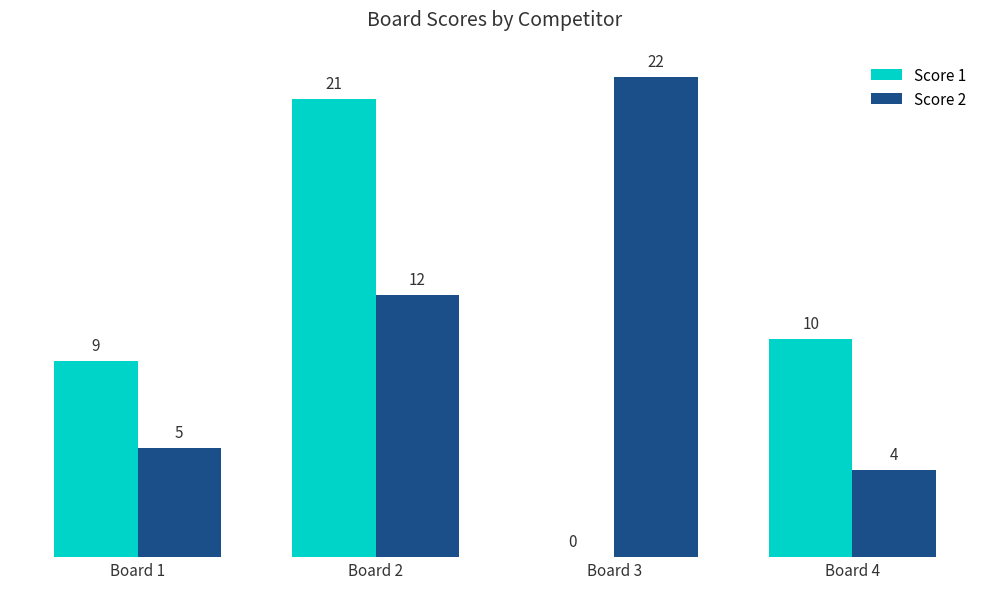

Which series has the largest total across all categories?

Score 2